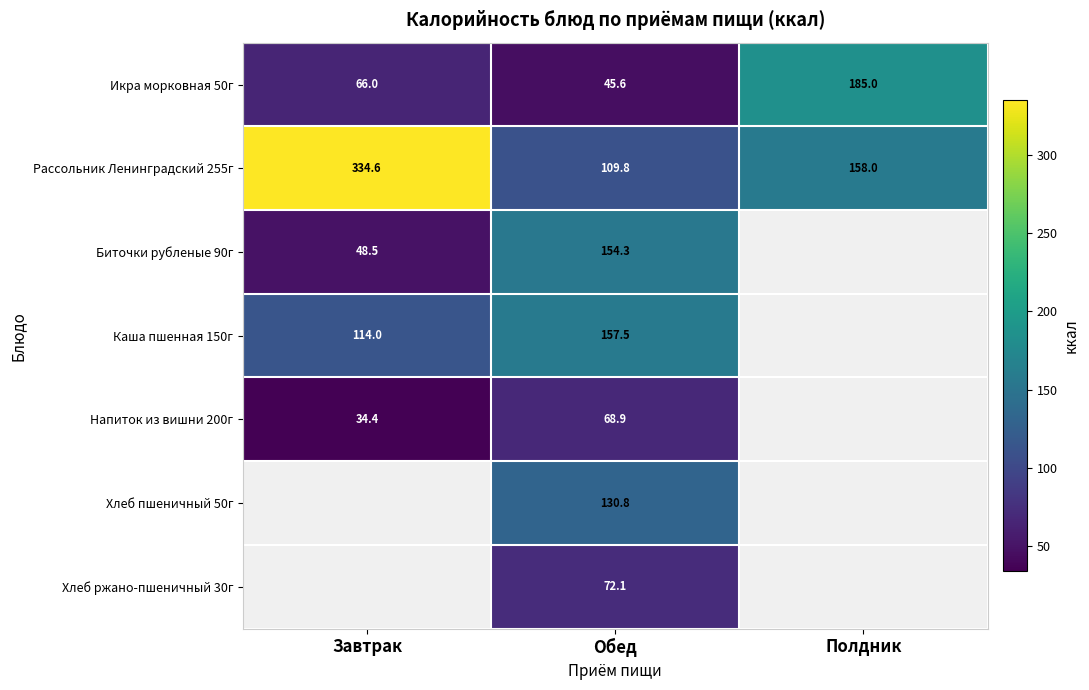

How many distinct data groups are displayed?

7